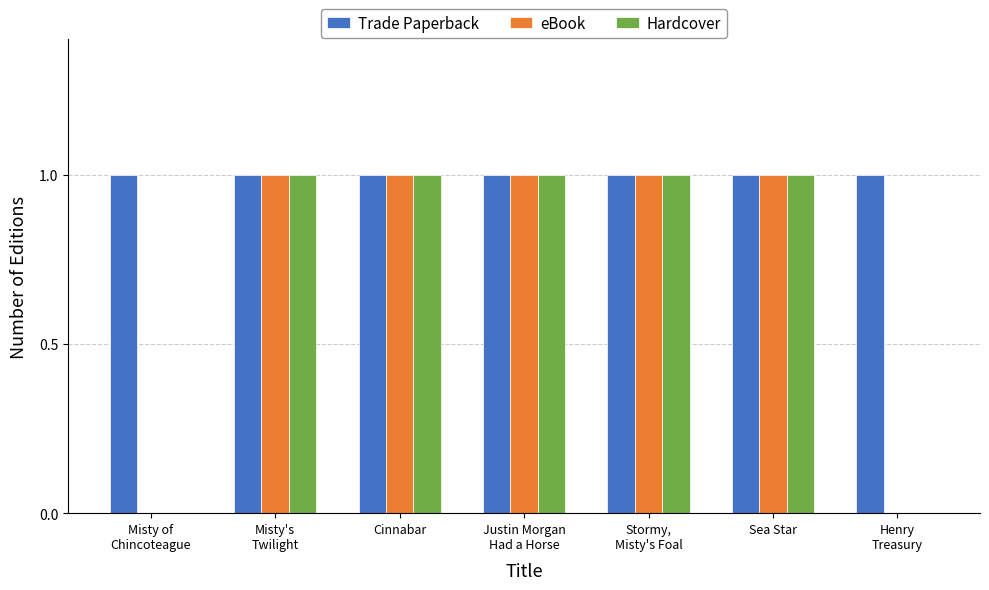

The value of Hardcover at Misty of
Chincoteague is 0. True or false?

True